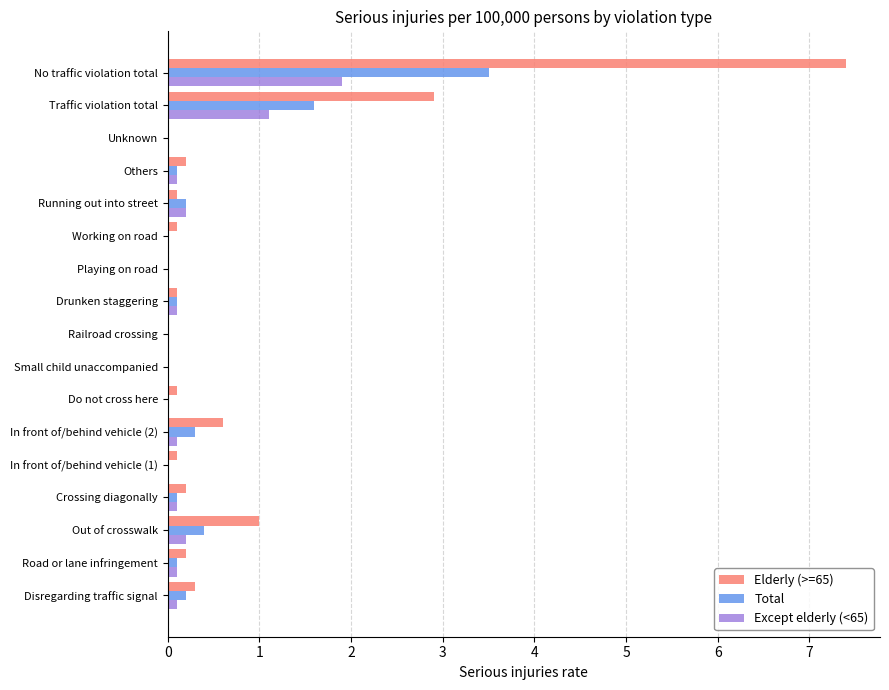

Is it true that Except elderly (<65) equals 0.0 at Railroad crossing?

True